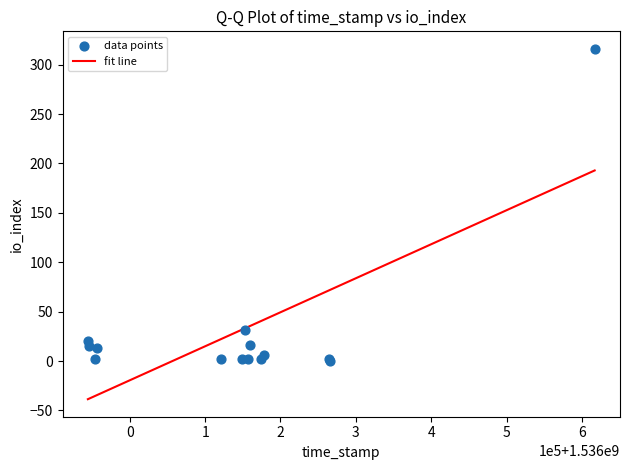

What Y value in the scatter plot is closest to 158?

31